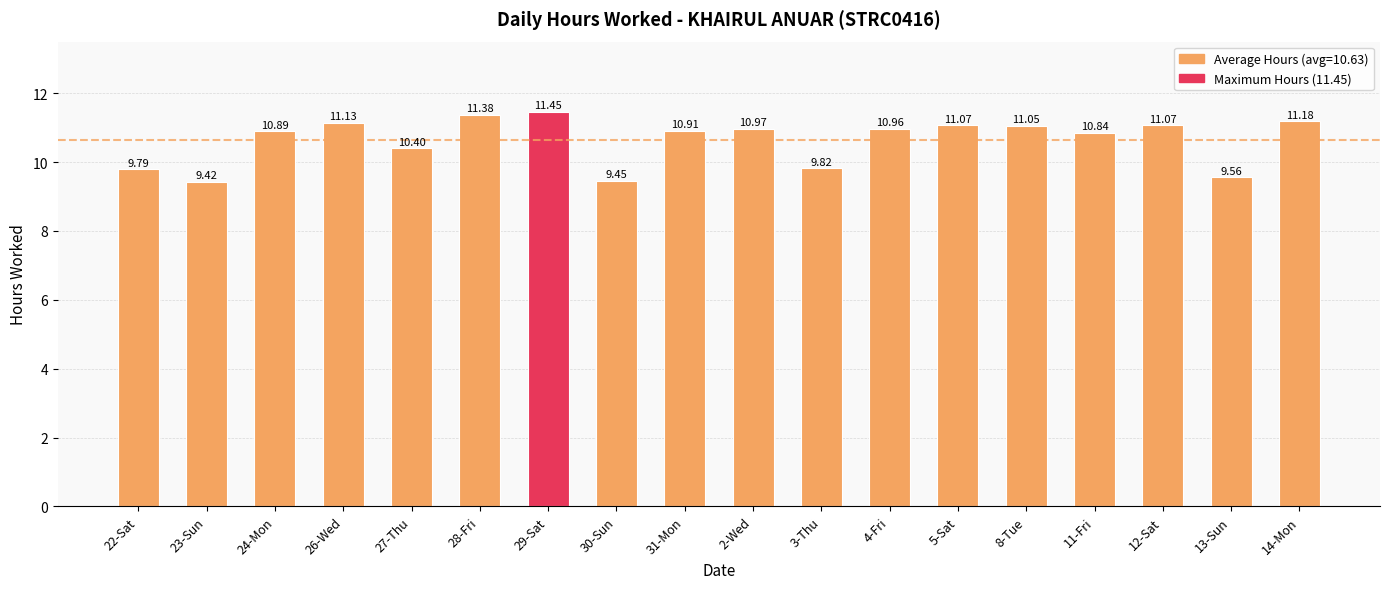

What is the average value?

10.6